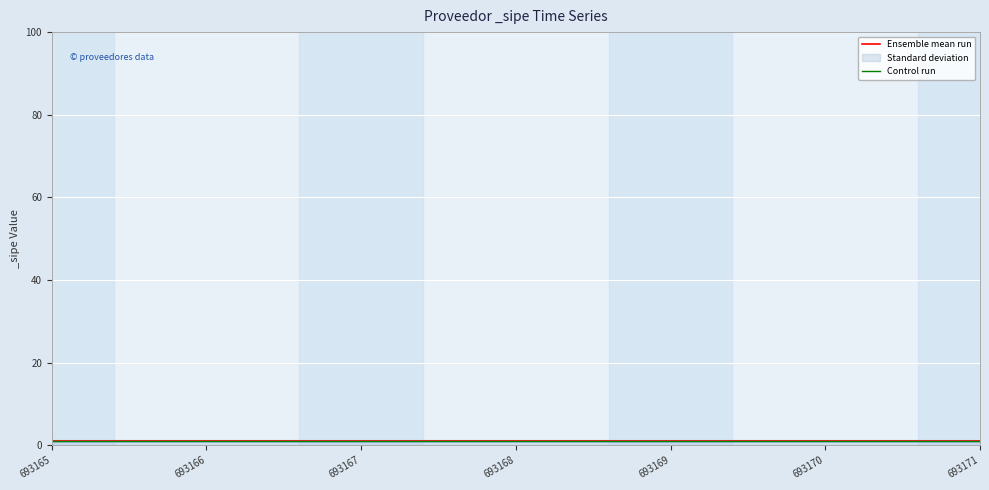

At 693167, list the series in order from smallest to largest.

Control run, Ensemble mean run